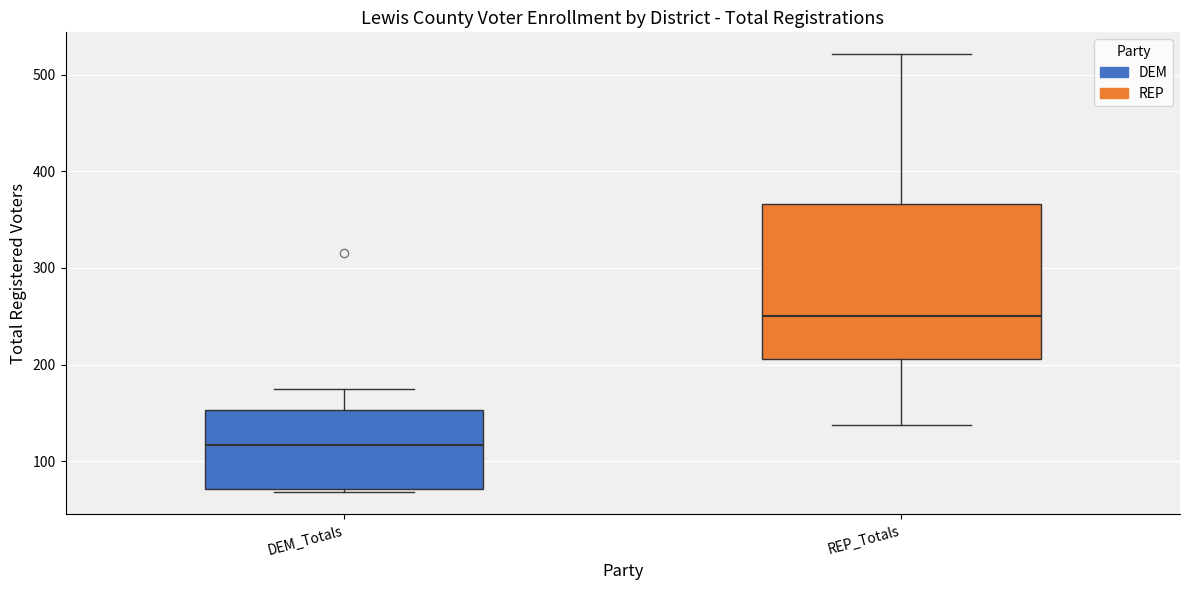

Which box's median line is the lowest?

DEM_Totals